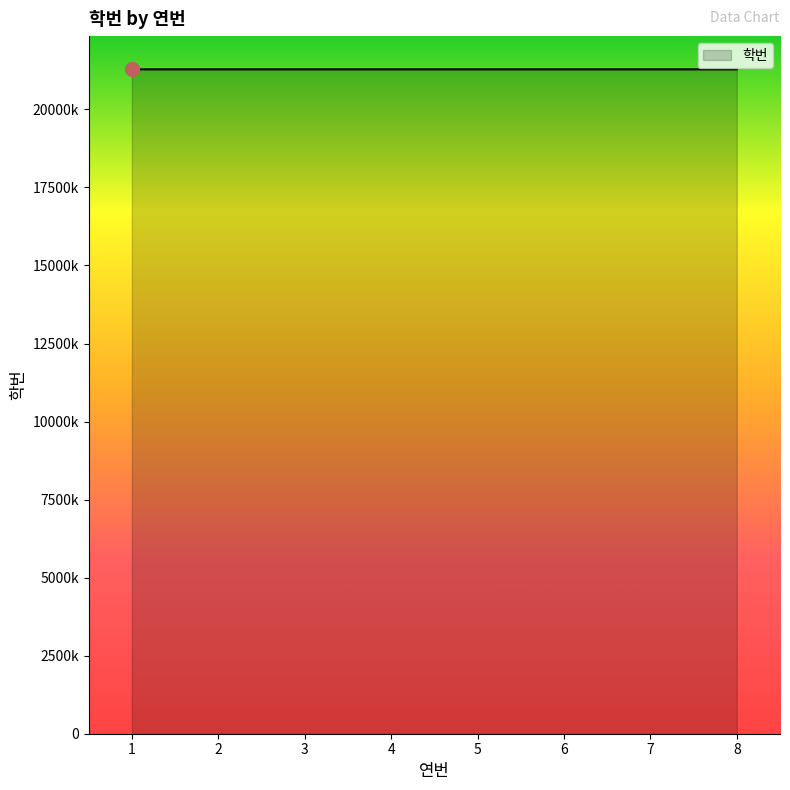

Does the chart have visible grid lines?

No